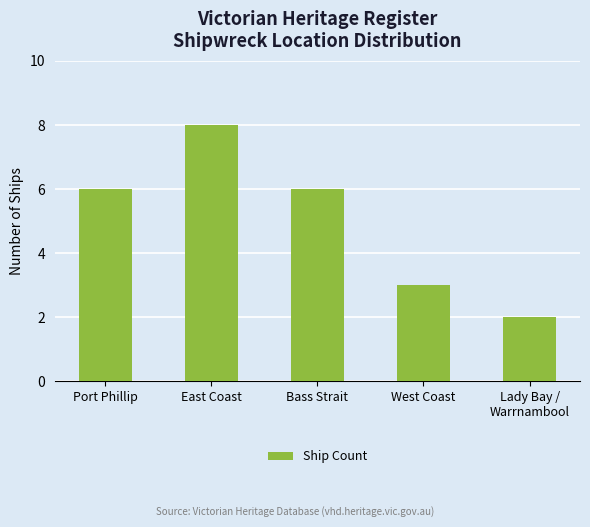

The chart shows a value of 2 at Lady Bay /
Warrnambool. True or false?

True